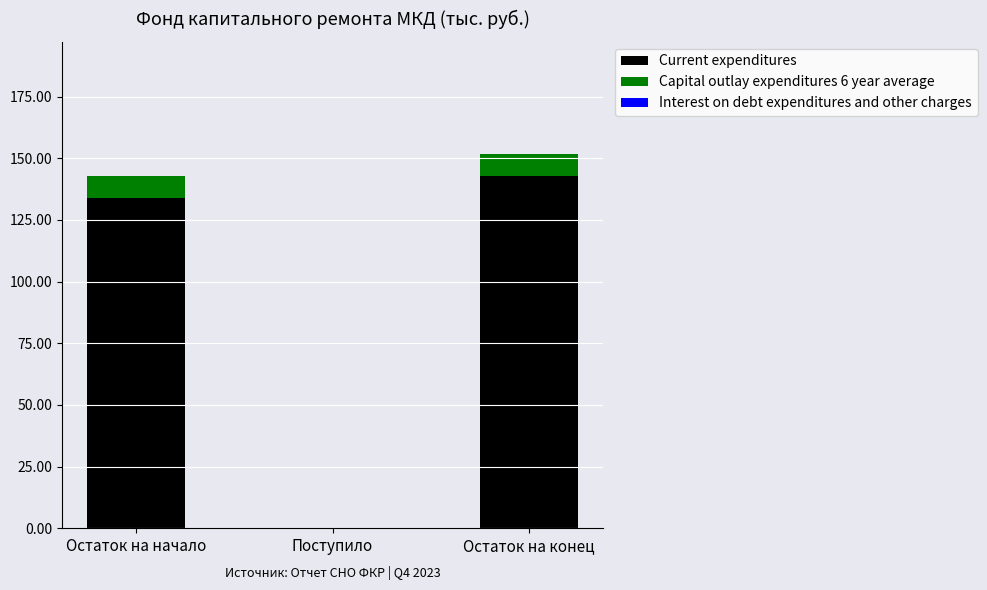

Which category has the highest value in the Current expenditures series?

Остаток на конец